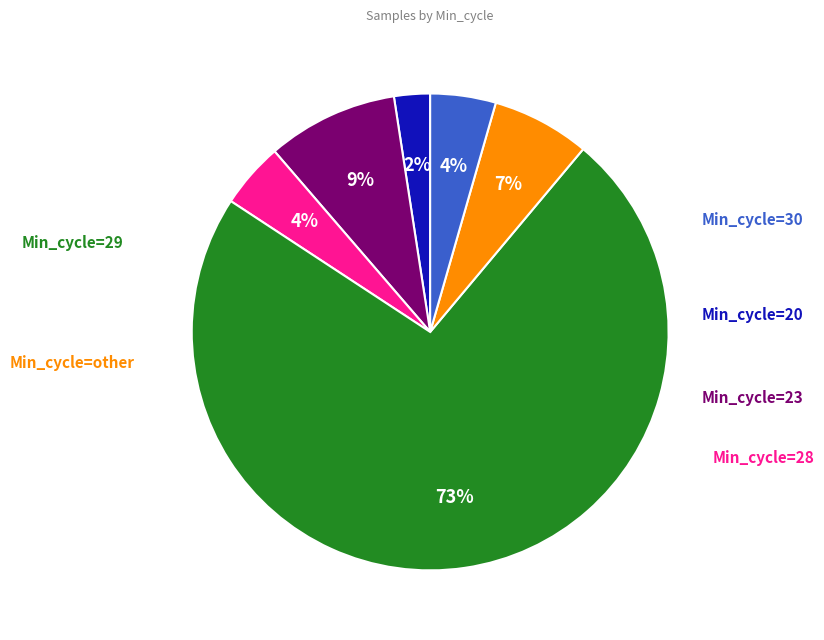

To the nearest percent, what is the average slice percentage?

17%